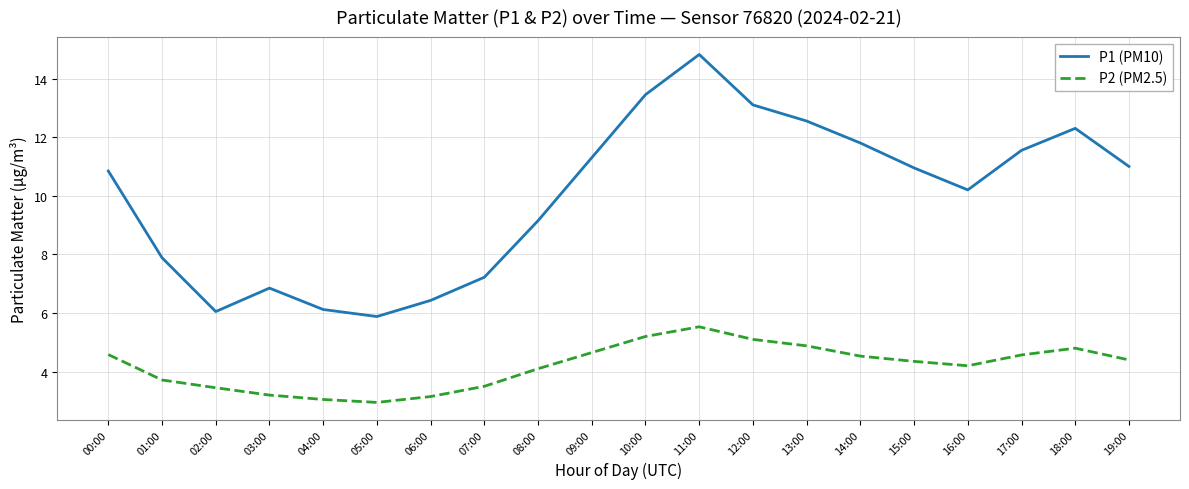

At which label does P1 (PM10) first exceed 10?

00:00